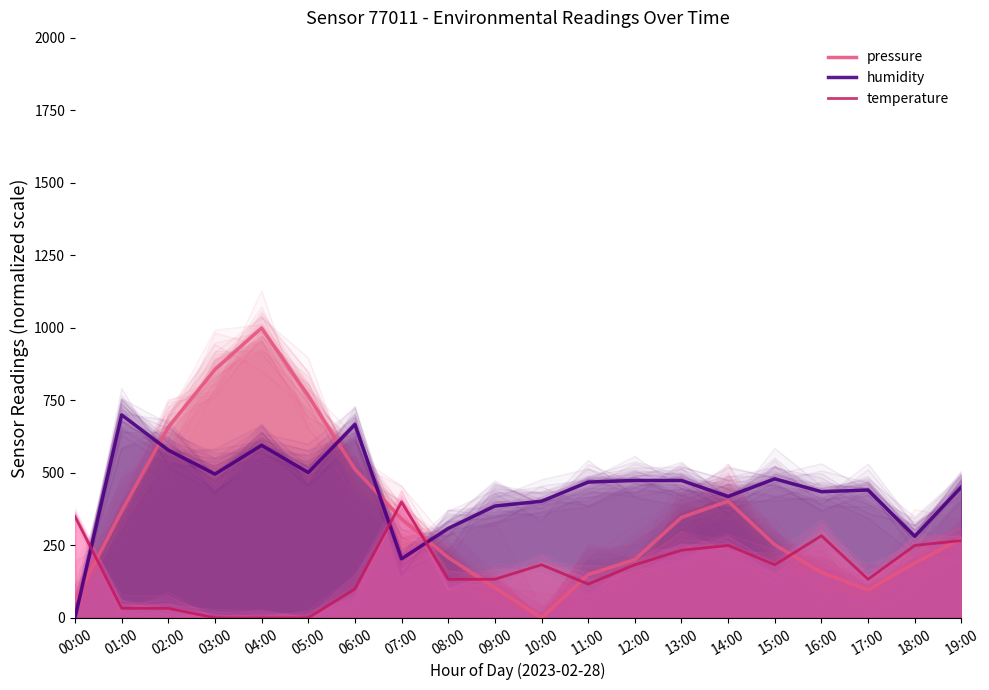

Reading left to right, list all the values displayed in this chart.

pressure: 00:00=60.2	01:00=367.4	02:00=657.8	03:00=856.4	04:00=1000.0	05:00=765.8	06:00=512.9	07:00=341.5	08:00=208.3	09:00=104.1	10:00=0.0	11:00=149.4	12:00=201.2	13:00=346.7	14:00=402.3	15:00=252.3	16:00=157.2	17:00=96.4	18:00=189.5	19:00=273.0
humidity: 00:00=0.0	01:00=700.0	02:00=578.7	03:00=496.1	04:00=595.3	05:00=501.6	06:00=666.9	07:00=203.9	08:00=308.7	09:00=385.8	10:00=402.4	11:00=468.5	12:00=474.0	13:00=474.0	14:00=418.9	15:00=479.5	16:00=435.4	17:00=440.9	18:00=281.1	19:00=452.0
temperature: 00:00=350.0	01:00=33.3	02:00=33.3	03:00=0.0	04:00=0.0	05:00=0.0	06:00=100.0	07:00=400.0	08:00=133.3	09:00=133.3	10:00=183.3	11:00=116.7	12:00=183.3	13:00=233.3	14:00=250.0	15:00=183.3	16:00=283.3	17:00=133.3	18:00=250.0	19:00=266.7